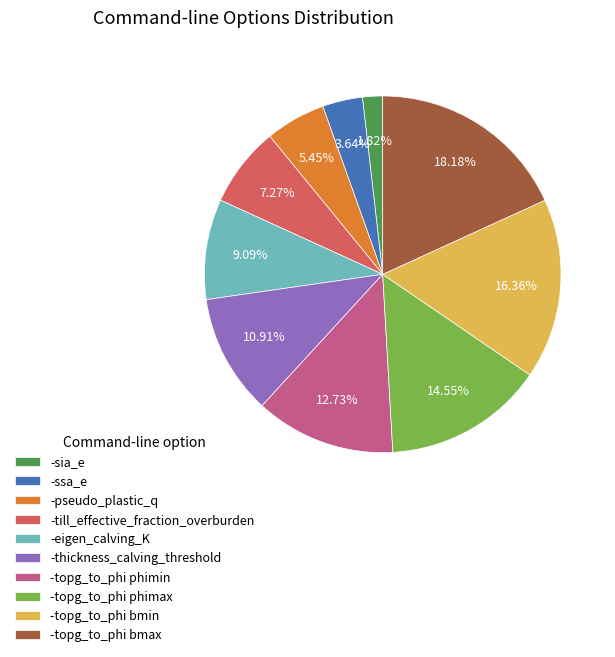

What is the smallest slice in the pie chart?

-sia_e